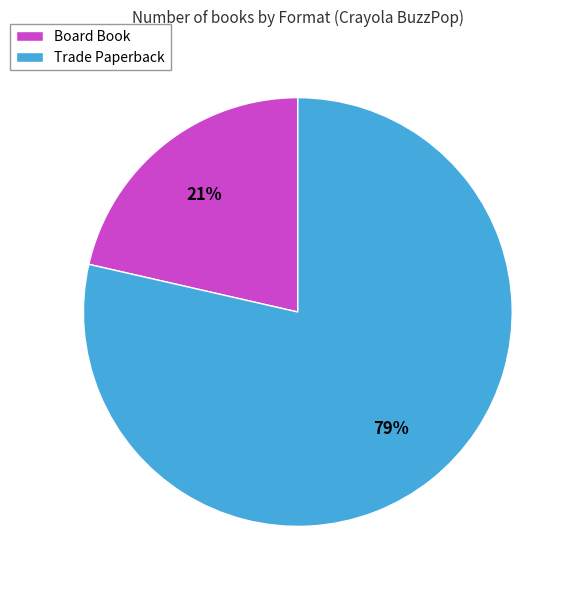

To the nearest percent, what is the combined percentage of Board Book and Trade Paperback?

100%